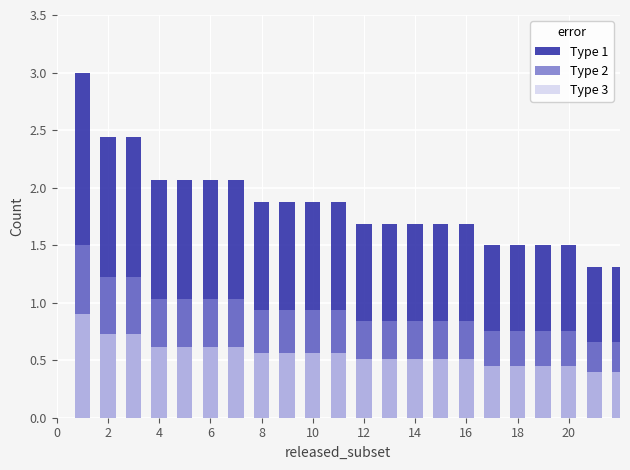

The Type 3 series shows 0.5 at 23. True or false?

False